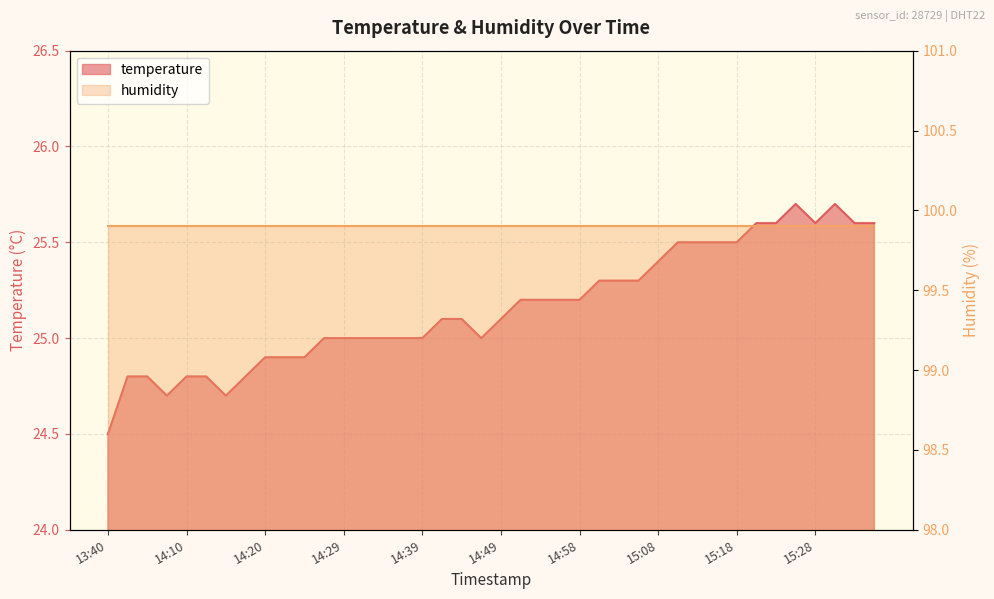

What is the label of the 27th point from the right?

14:32